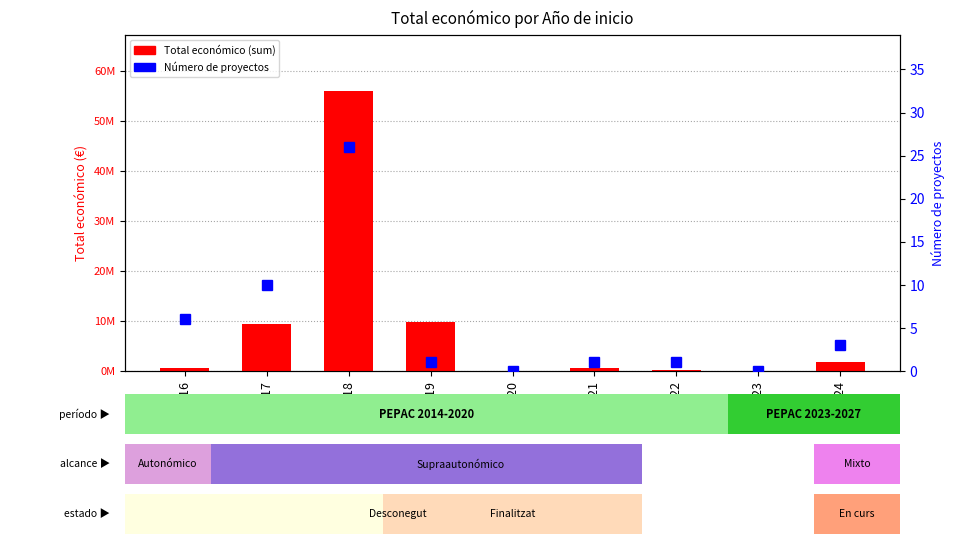

At which label is Total económico (sum) closest to 27965778?

2019